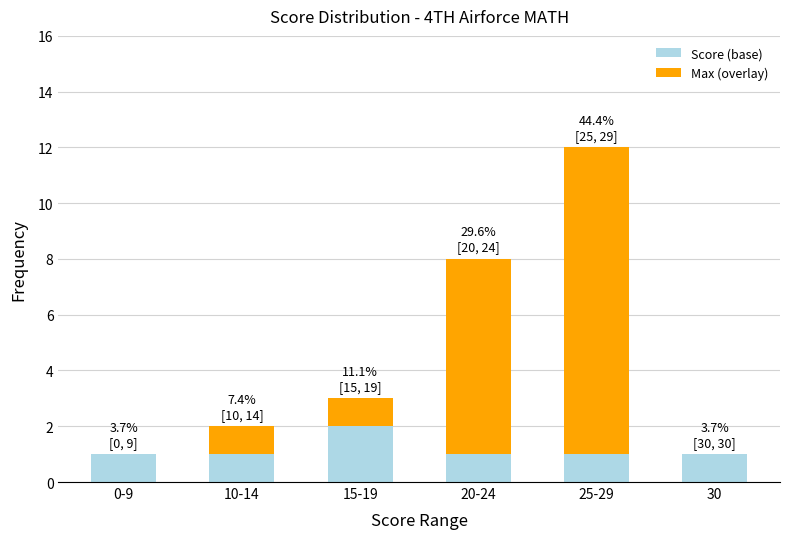

At which category is the sum across all series the highest?

25-29